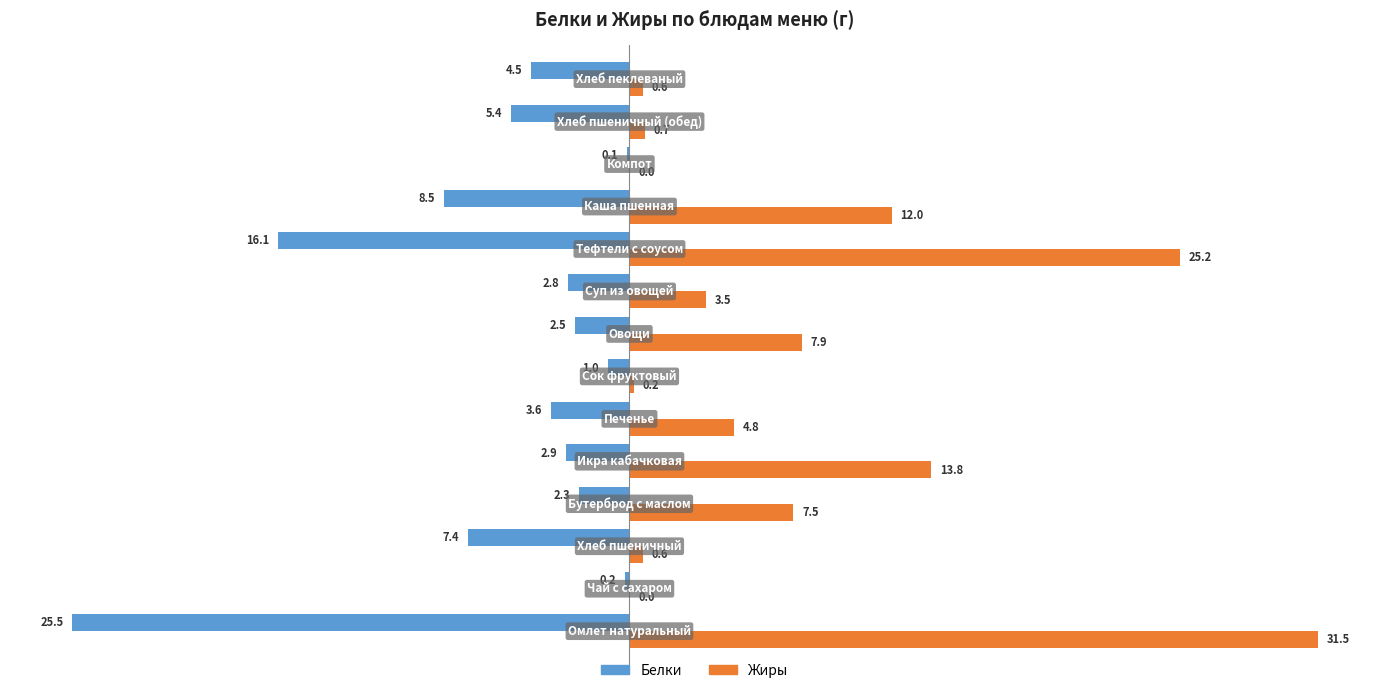

What is the sum of all Белки values?

-82.8